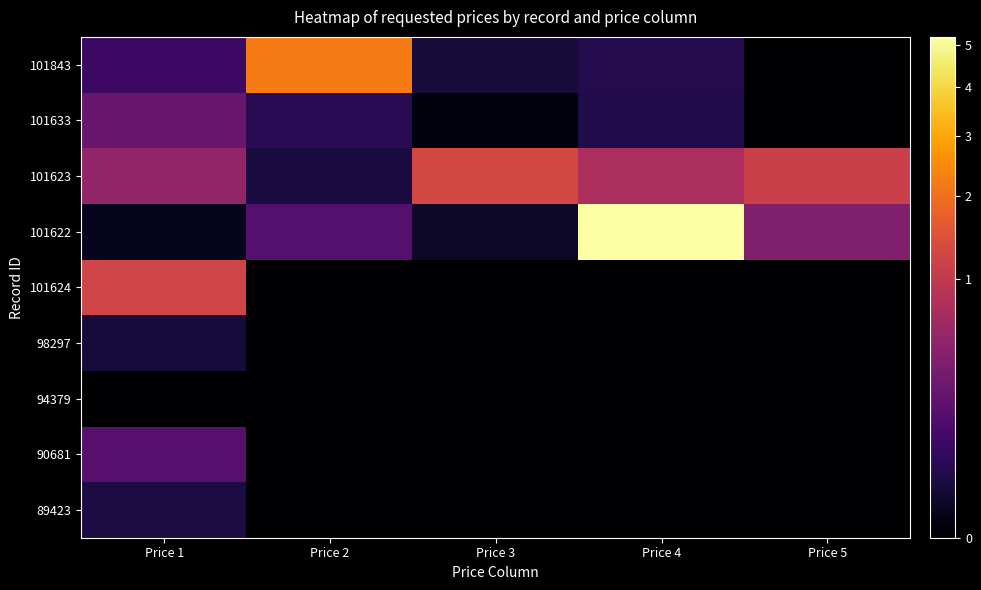

Reading left to right, what are all the values shown in this chart?

101843: Price 1=77588	Price 2=2244134	Price 3=15680	Price 4=34333	Price 5=0
101633: Price 1=250500	Price 2=43917	Price 3=505	Price 4=29278	Price 5=0
101623: Price 1=511839	Price 2=22438	Price 3=1270128	Price 4=739051	Price 5=1115548
101622: Price 1=3514	Price 2=156796	Price 3=7570	Price 4=5218120	Price 5=387484
101624: Price 1=1213027	Price 2=0	Price 3=0	Price 4=0	Price 5=0
98297: Price 1=18800	Price 2=0	Price 3=0	Price 4=0	Price 5=0
94379: Price 1=0	Price 2=0	Price 3=0	Price 4=0	Price 5=0
90681: Price 1=167880	Price 2=0	Price 3=0	Price 4=0	Price 5=0
89423: Price 1=22640	Price 2=0	Price 3=0	Price 4=0	Price 5=0